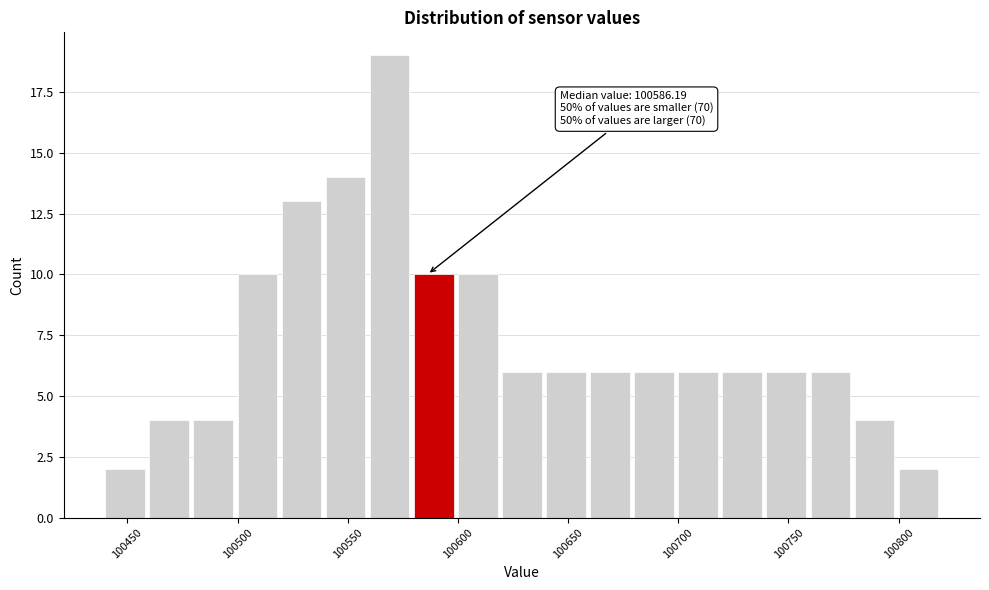

Which range on the x-axis has the tallest bar?

100560 to 100580